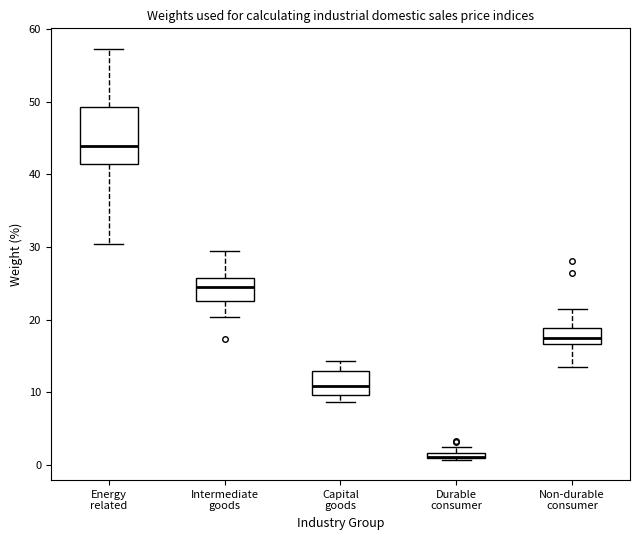

Which box is the tallest, from its lower edge to its upper edge?

Energy related